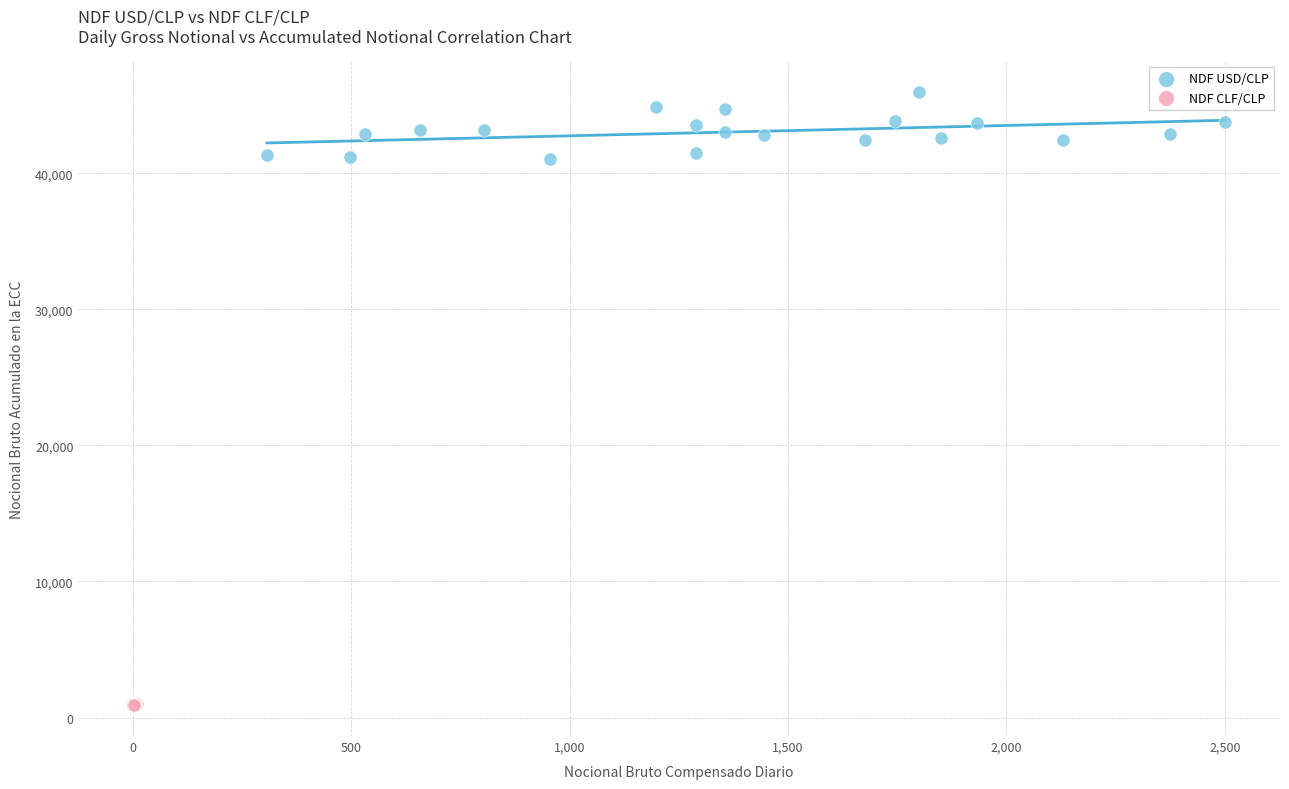

Which series has the largest Y range (max minus min)?

NDF USD/CLP